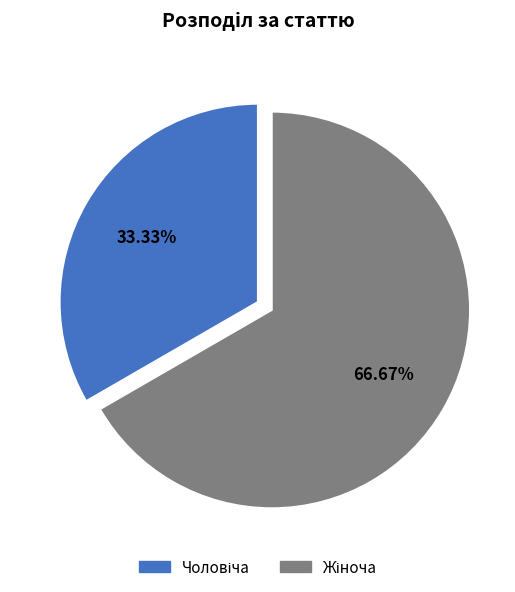

Is there a majority slice in this chart?

Yes